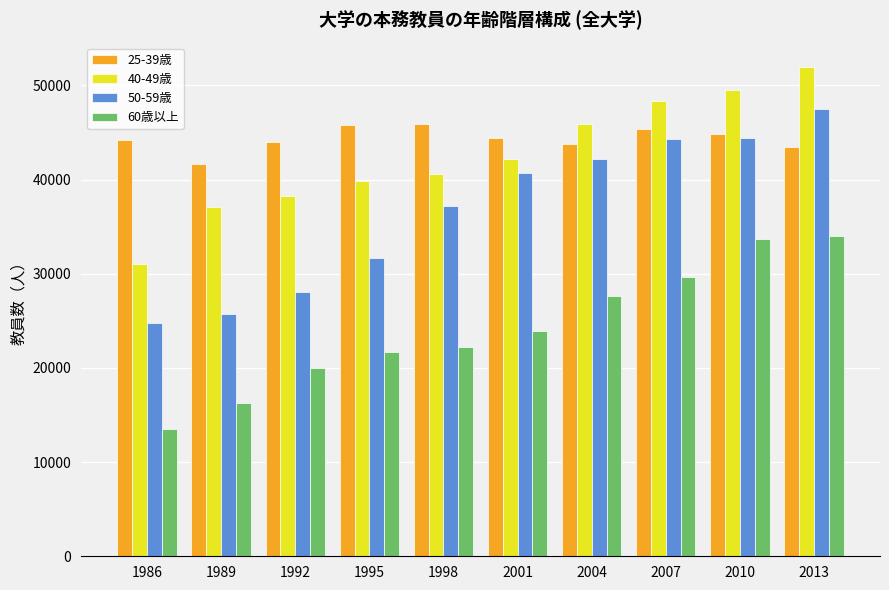

What is the difference between the 25-39歳 values at 1986 and 1989?

2562